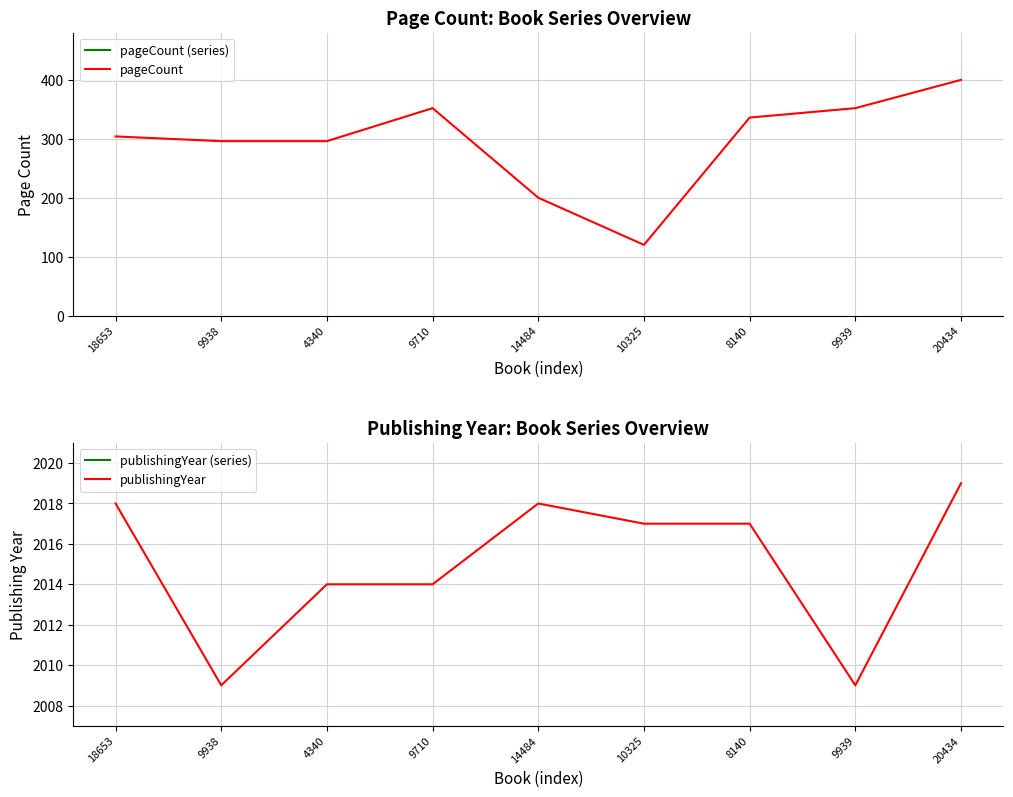

Rank the series at 8140 from lowest to highest value.

pageCount (series), pageCount, publishingYear (series), publishingYear